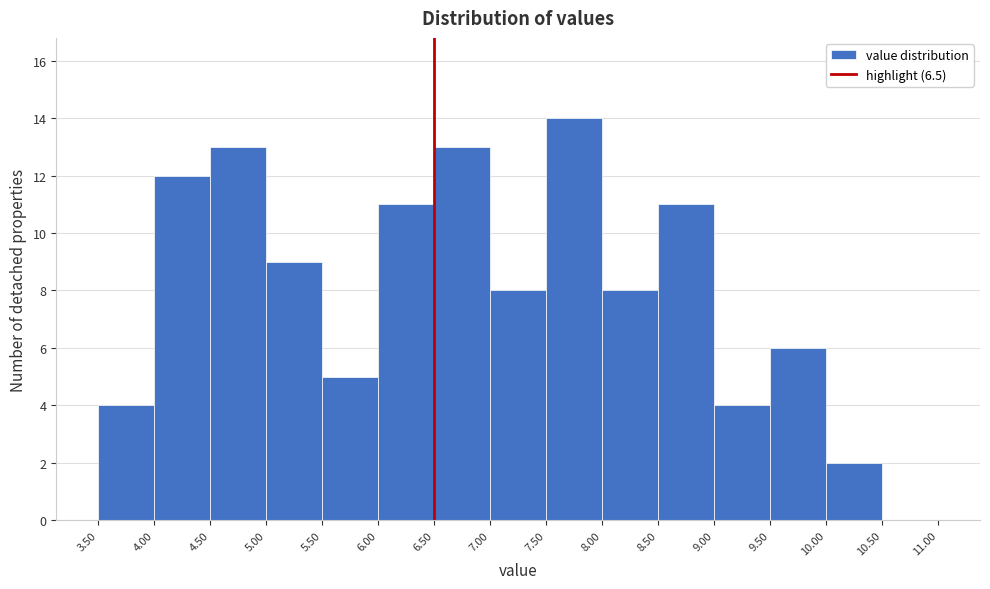

Reading left to right, transcribe this chart: for each bar, give the range it covers on the x-axis and its height. The values are not printed on the chart, so give them approximately, as read against the axis.

3.50 to 4.00: 4
4.00 to 4.50: 12
4.50 to 5.00: 13
5.00 to 5.50: 9
5.50 to 6.00: 5
6.00 to 6.50: 11
6.50 to 7.00: 13
7.00 to 7.50: 8
7.50 to 8.00: 14
8.00 to 8.50: 8
8.50 to 9.00: 11
9.00 to 9.50: 4
9.50 to 10.00: 6
10.00 to 10.50: 2
10.50 to 11.00: 0